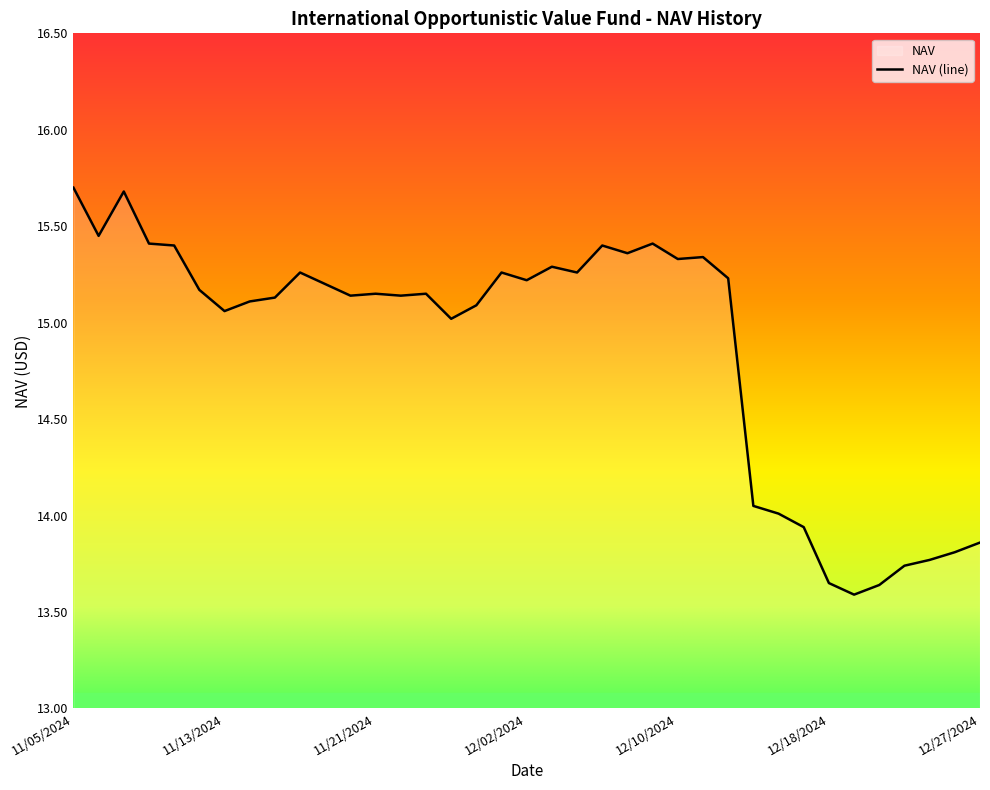

How many values exceed 15?

27